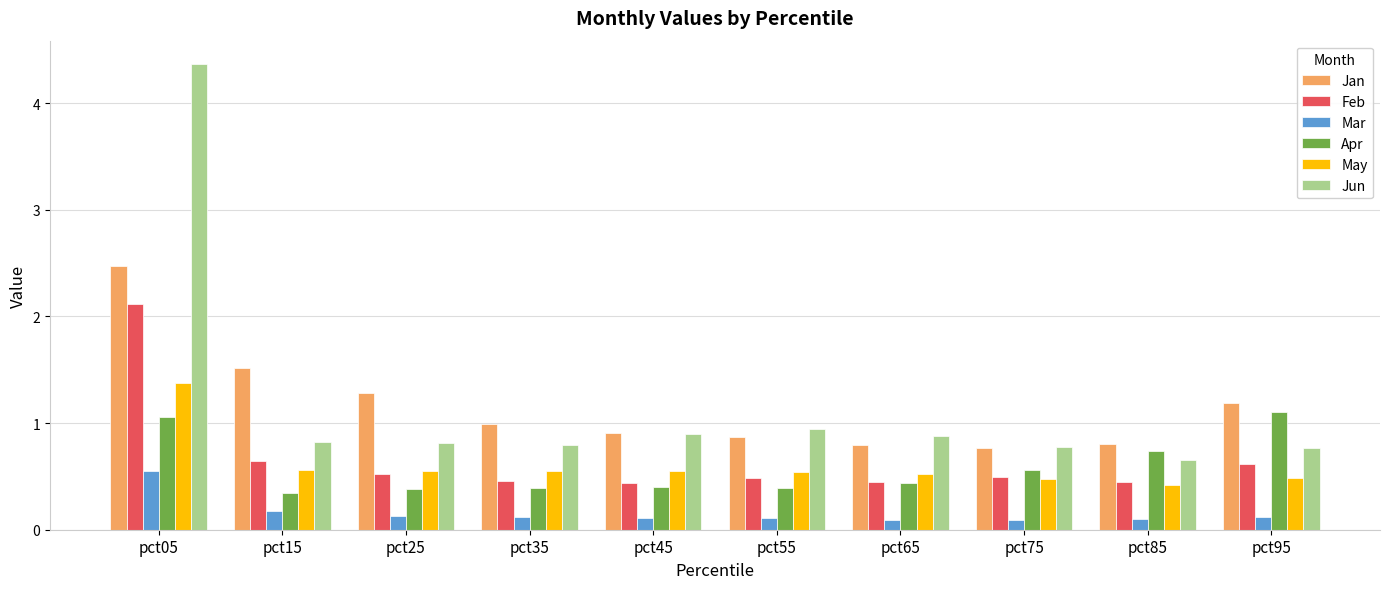

Which series has the largest range (max minus min)?

Jun